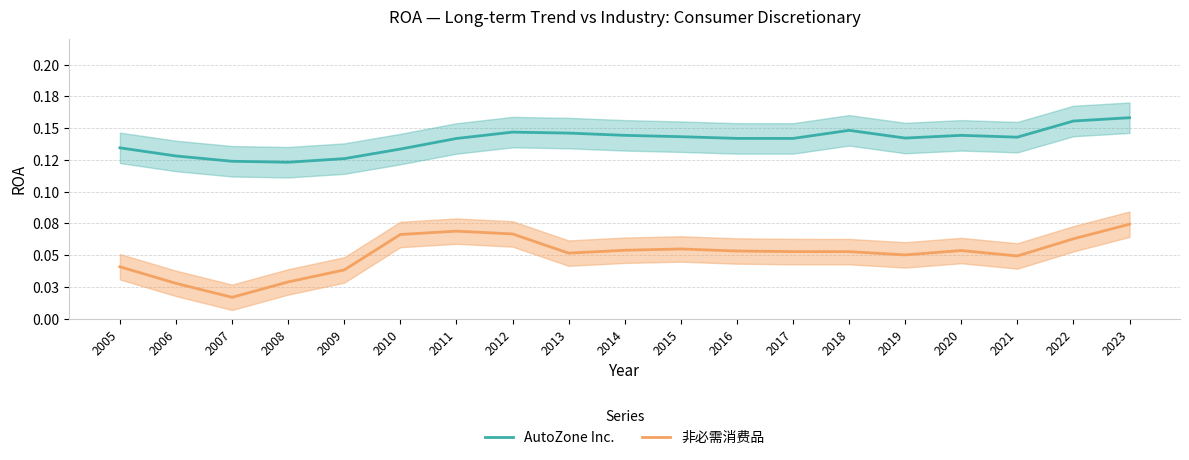

Reading left to right, list all the values displayed in this chart.

AutoZone Inc.: 2005=0.1	2006=0.1	2007=0.1	2008=0.1	2009=0.1	2010=0.1	2011=0.1	2012=0.1	2013=0.1	2014=0.1	2015=0.1	2016=0.1	2017=0.1	2018=0.1	2019=0.1	2020=0.1	2021=0.1	2022=0.2	2023=0.2
非必需消费品: 2005=0.0	2006=0.0	2007=0.0	2008=0.0	2009=0.0	2010=0.1	2011=0.1	2012=0.1	2013=0.1	2014=0.1	2015=0.1	2016=0.1	2017=0.1	2018=0.1	2019=0.1	2020=0.1	2021=0.0	2022=0.1	2023=0.1